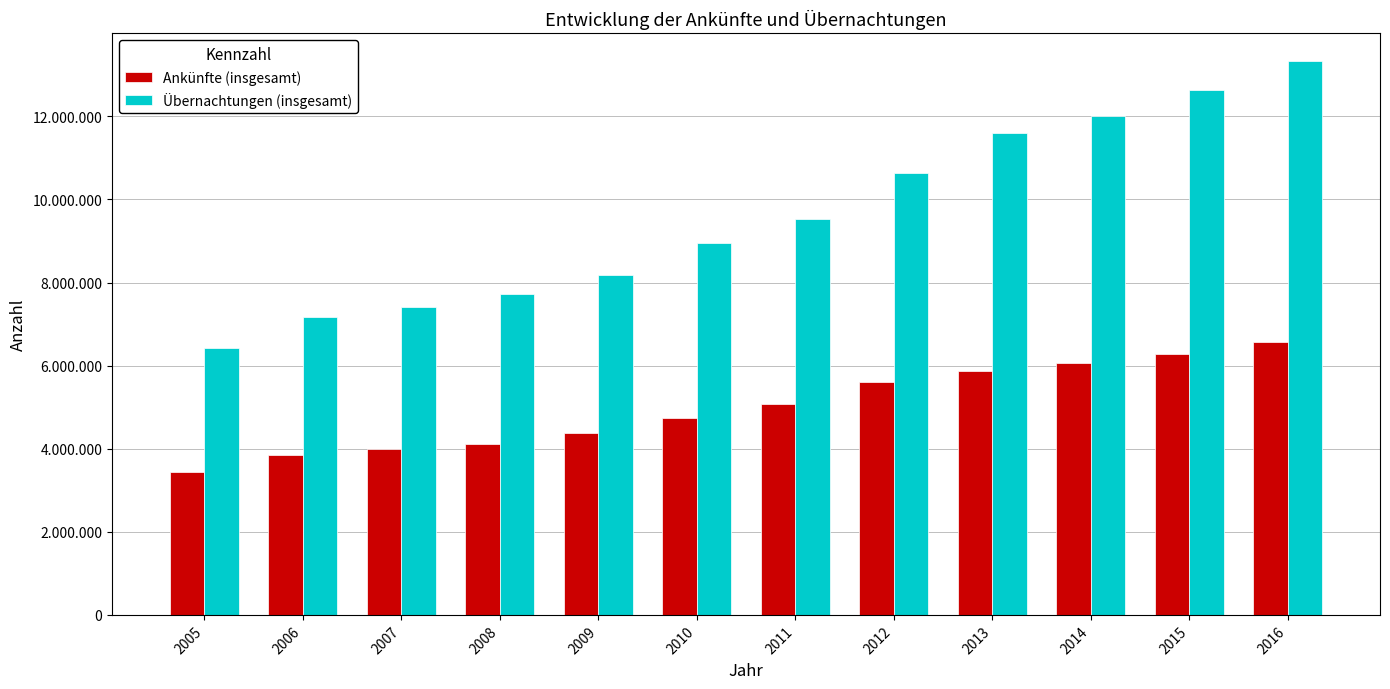

Which category has the lowest value across all series?

2005